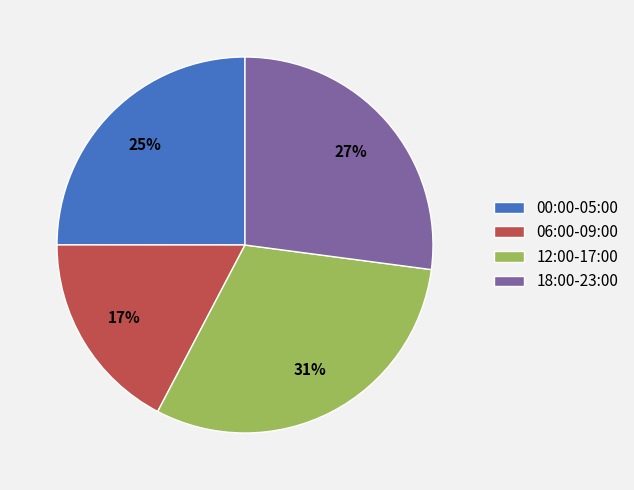

What percentage is the 18:00-23:00 slice, to the nearest percent?

27%